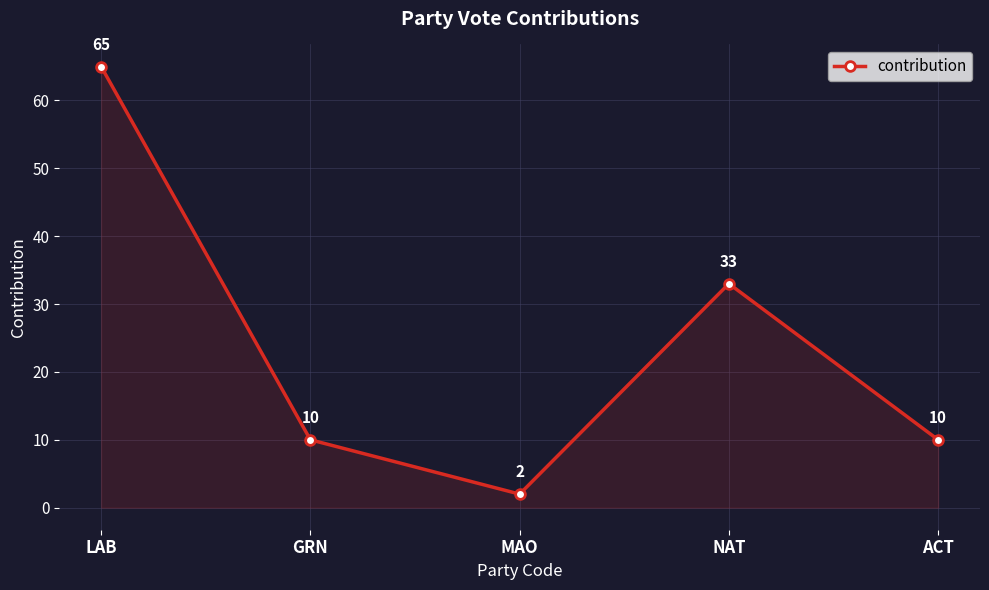

Does the chart have visible grid lines?

Yes